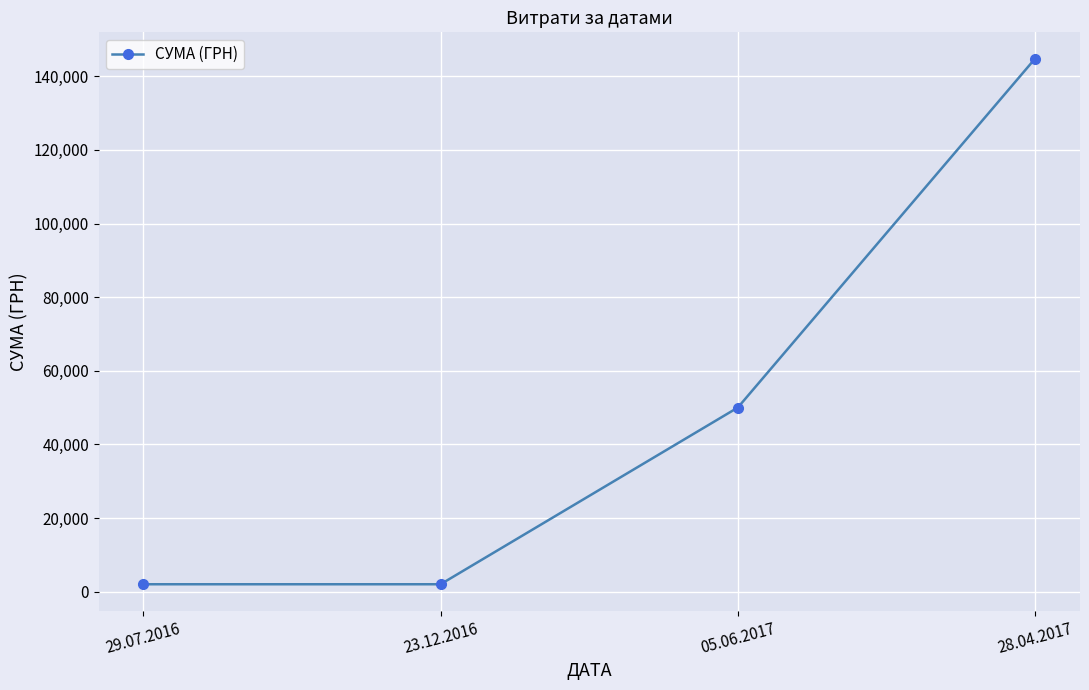

What is the difference between the values at 29.07.2016 and 28.04.2017?

142811.7